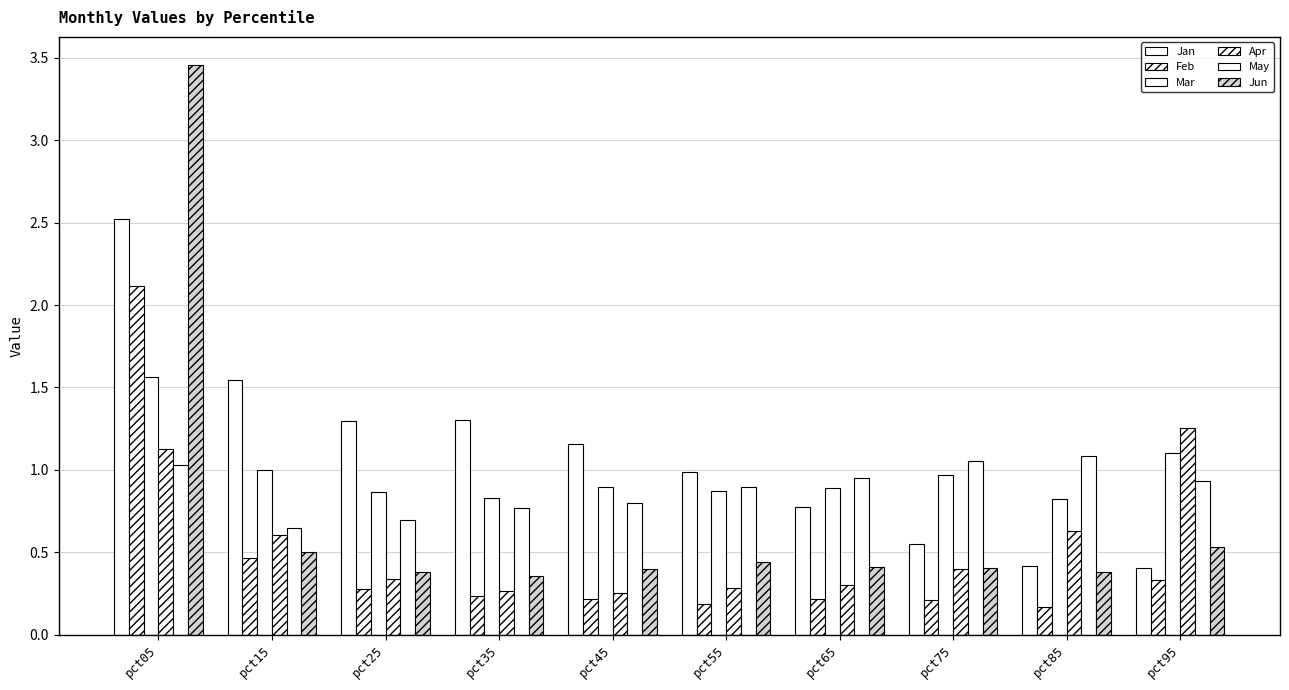

How many bars are there in each group?

6